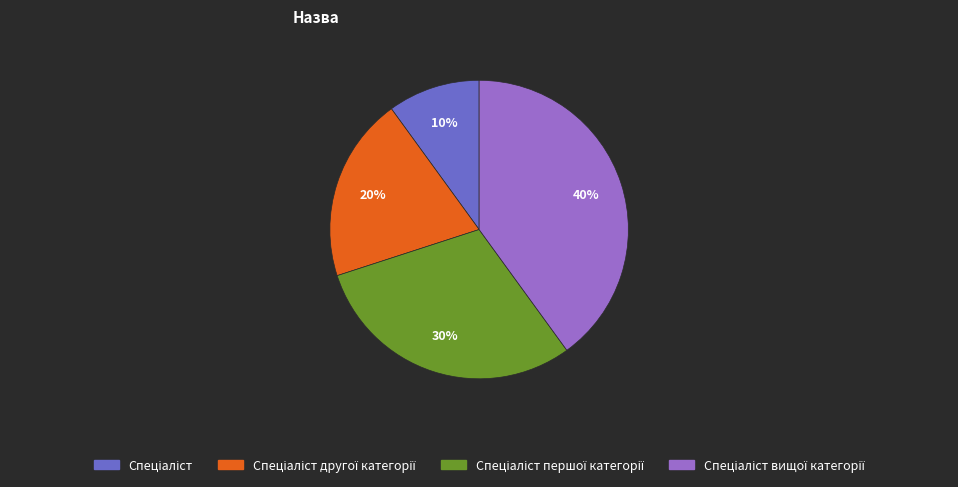

How many slices are in this pie chart?

4